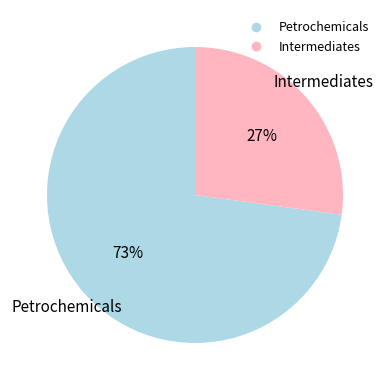

Count the number of slices in the pie.

2